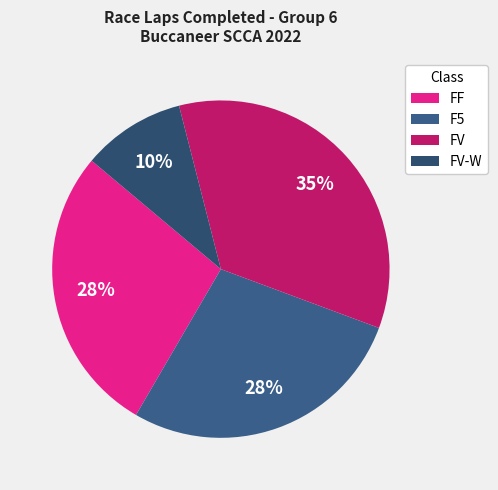

How many slices are in this pie chart?

4